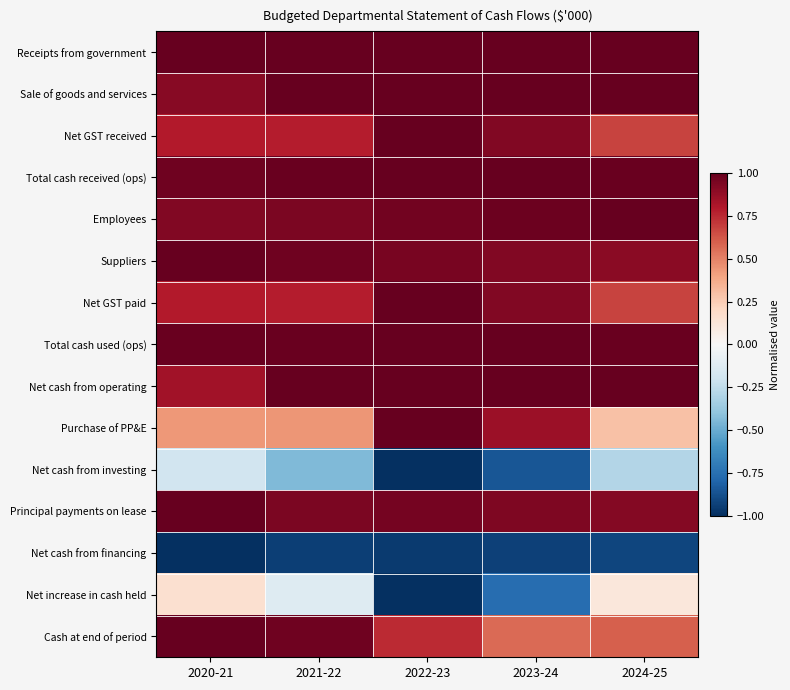

Between 2022-23 and 2020-21, which is larger?

2020-21